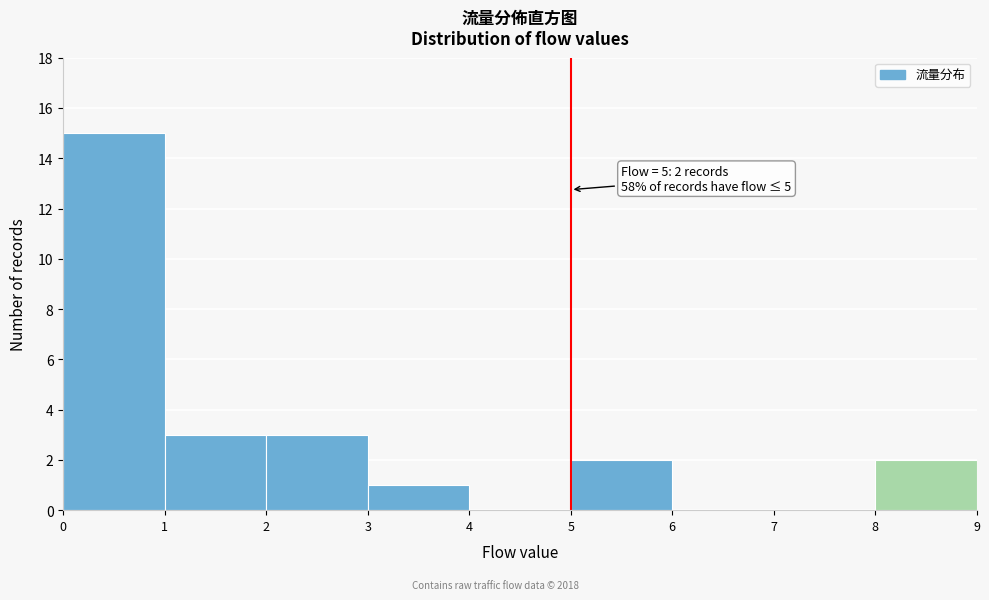

Which range on the x-axis has the tallest bar?

0 to 1